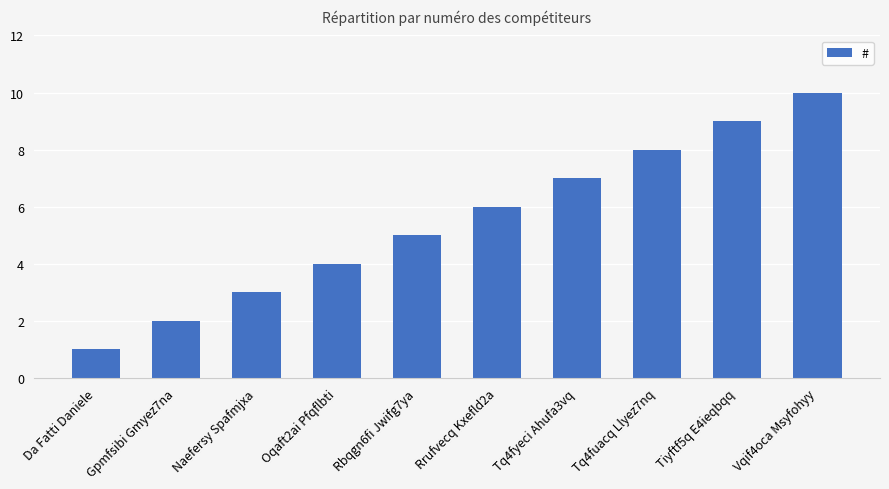

What value does the data have at Tq4fyeci Ahufa3vq?

7